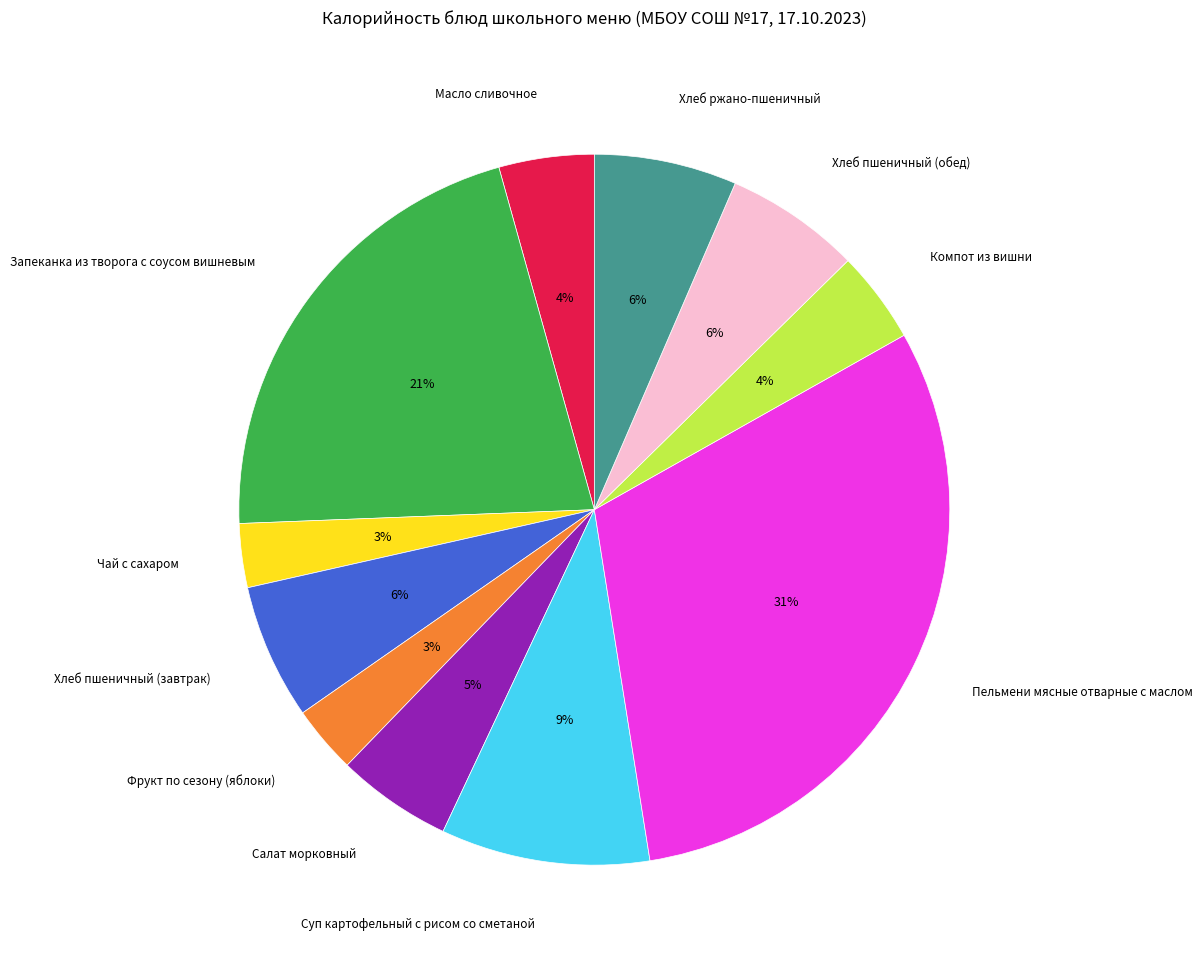

Do Суп картофельный с рисом со сметаной and Чай с сахаром together represent more than half of the pie?

No